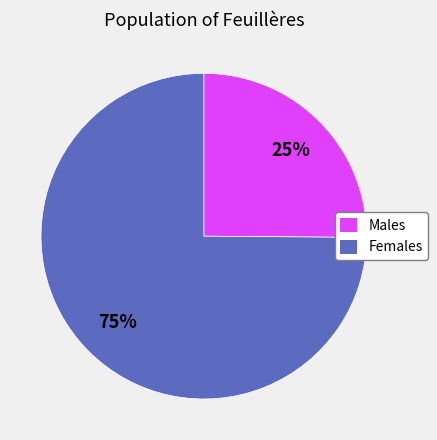

To the nearest percent, what is the difference between the largest and smallest slice percentages?

50%